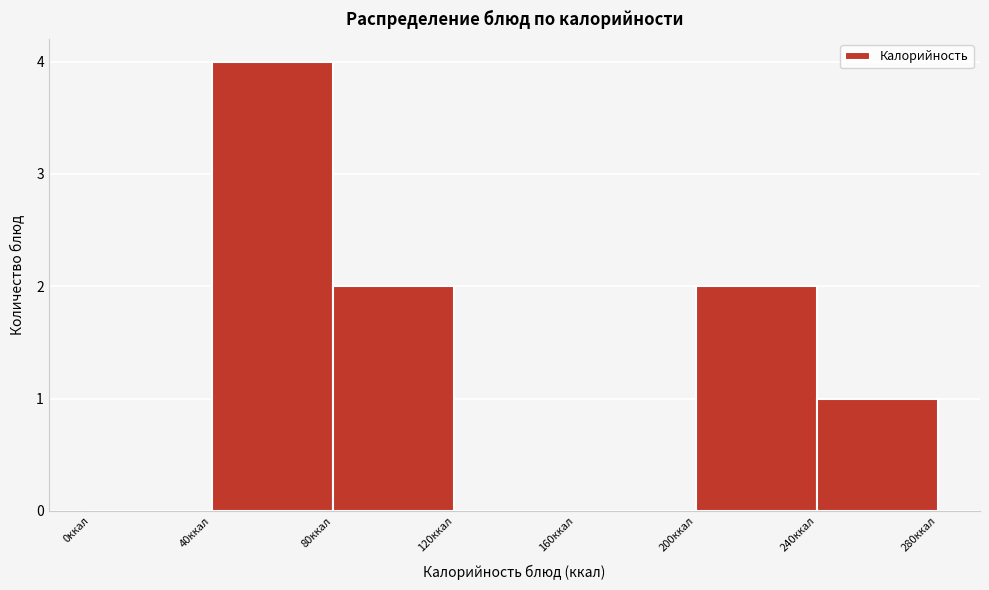

What is the height of the bar covering 240 to 280 on the x-axis? The values are not printed on the chart, so give them approximately, as read against the axis.

1